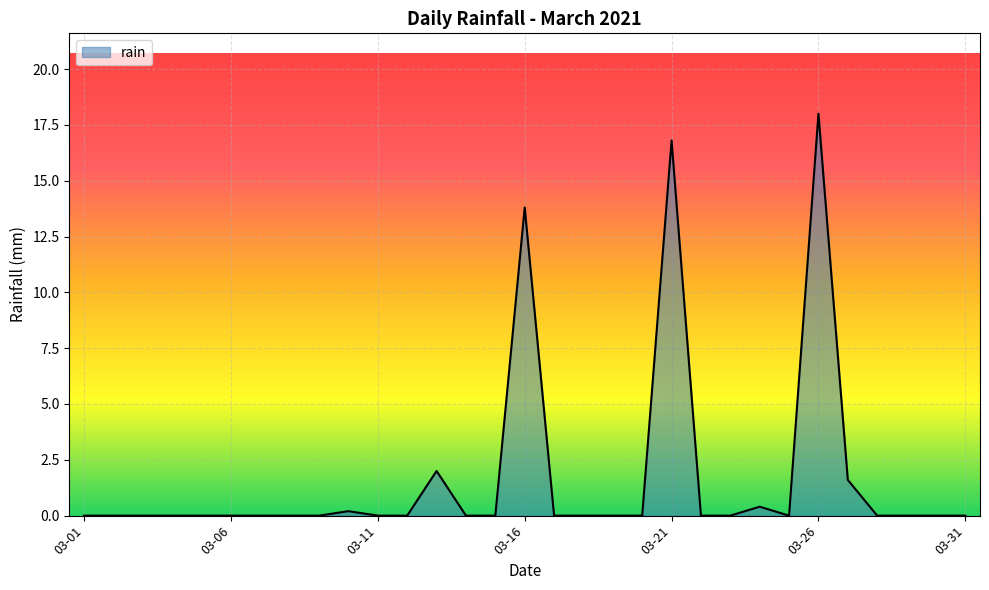

What is the maximum value shown in the chart?

18.0